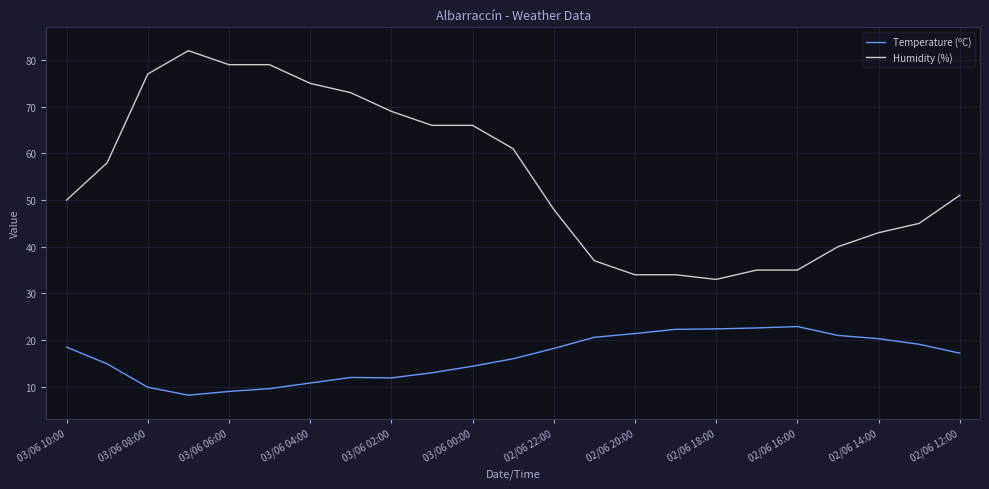

Which series has the largest total across all categories?

Humidity (%)